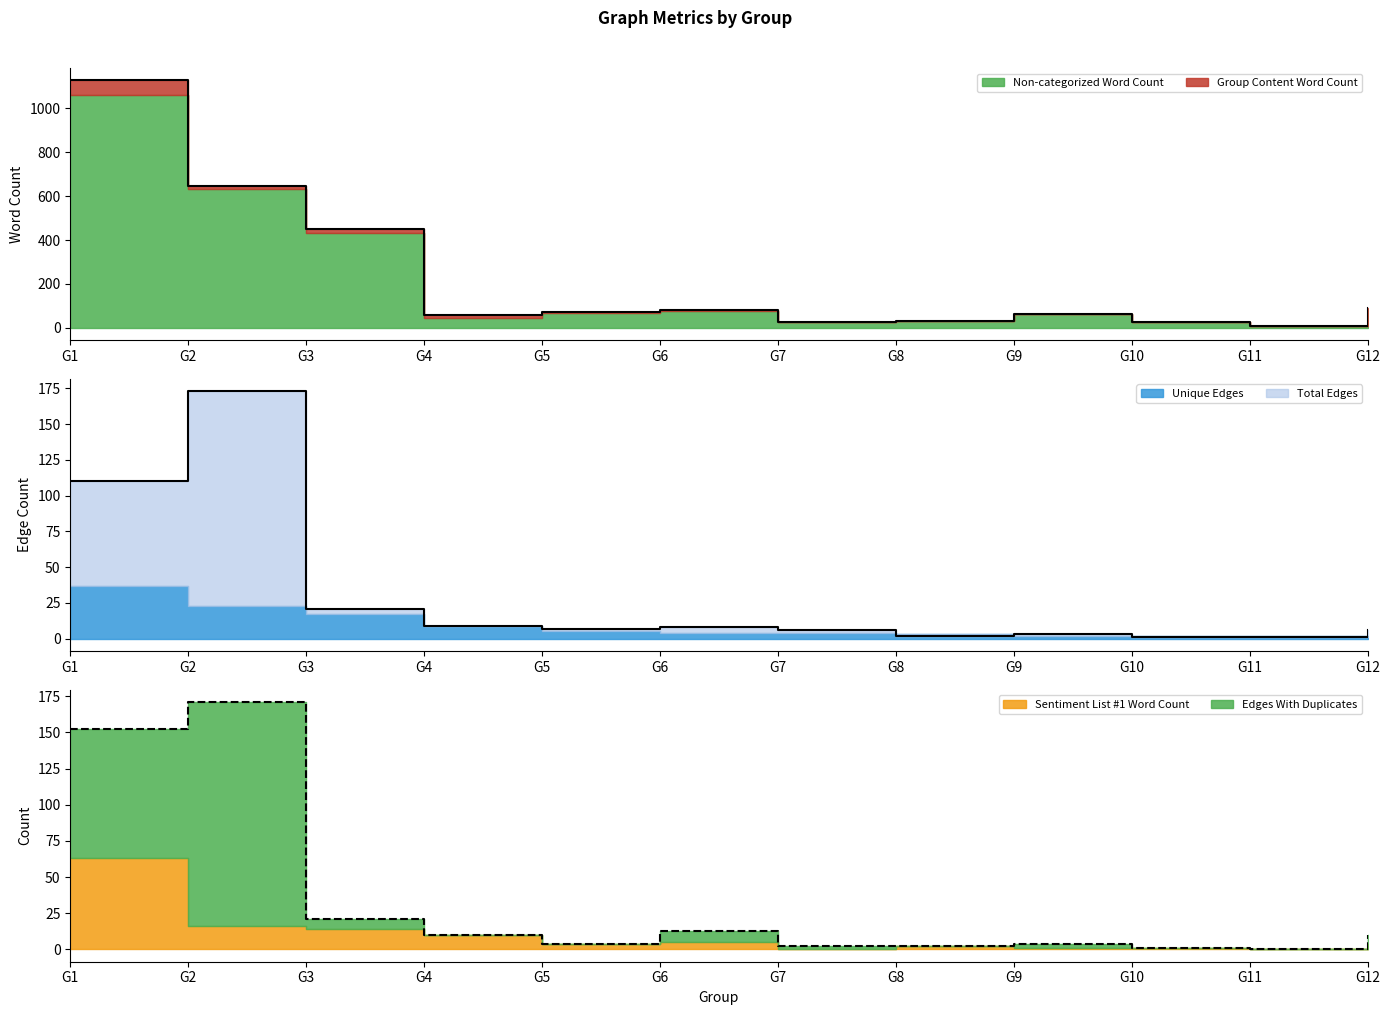

Reading left to right, transcribe all the data shown in this chart.

Non-categorized Word Count: G1=1060	G2=631	G3=432	G4=46	G5=69	G6=74	G7=26	G8=30	G9=61	G10=24	G11=6	G12=84
Group Content Word Count: G1=1128	G2=648	G3=450	G4=56	G5=73	G6=79	G7=26	G8=32	G9=62	G10=25	G11=6	G12=88
Sentiment List #1: List1 Word Count: G1=63	G2=16	G3=14	G4=10	G5=4	G6=5	G7=0	G8=2	G9=1	G10=1	G11=0	G12=4
Total Edges: G1=110	G2=173	G3=21	G4=9	G5=7	G6=8	G7=6	G8=2	G9=3	G10=1	G11=1	G12=6
Edges With Duplicates: G1=89	G2=155	G3=7	G4=0	G5=0	G6=8	G7=2	G8=0	G9=3	G10=0	G11=0	G12=6
Unique Edges: G1=37	G2=23	G3=17	G4=9	G5=5	G6=4	G7=4	G8=3	G9=2	G10=2	G11=2	G12=2